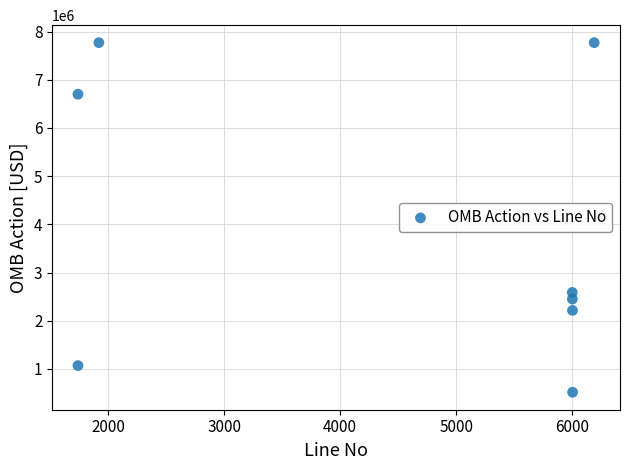

What Y value in the scatter plot is closest to 4143500?

2588000